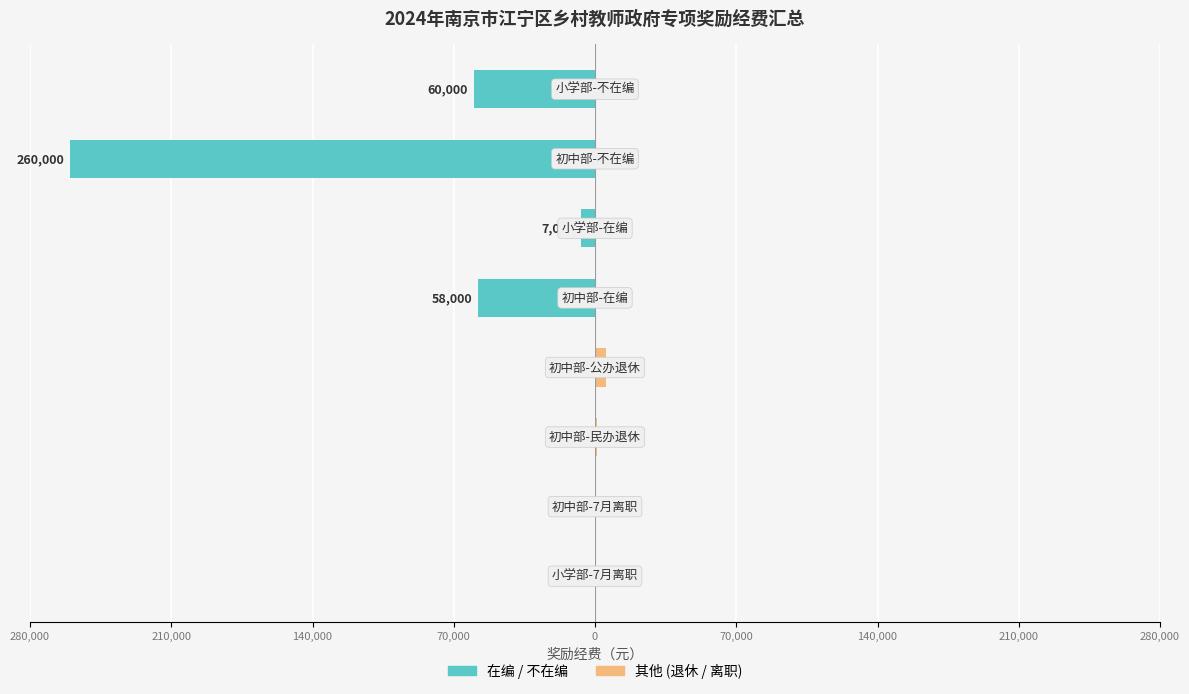

How many bars are there in each group?

2